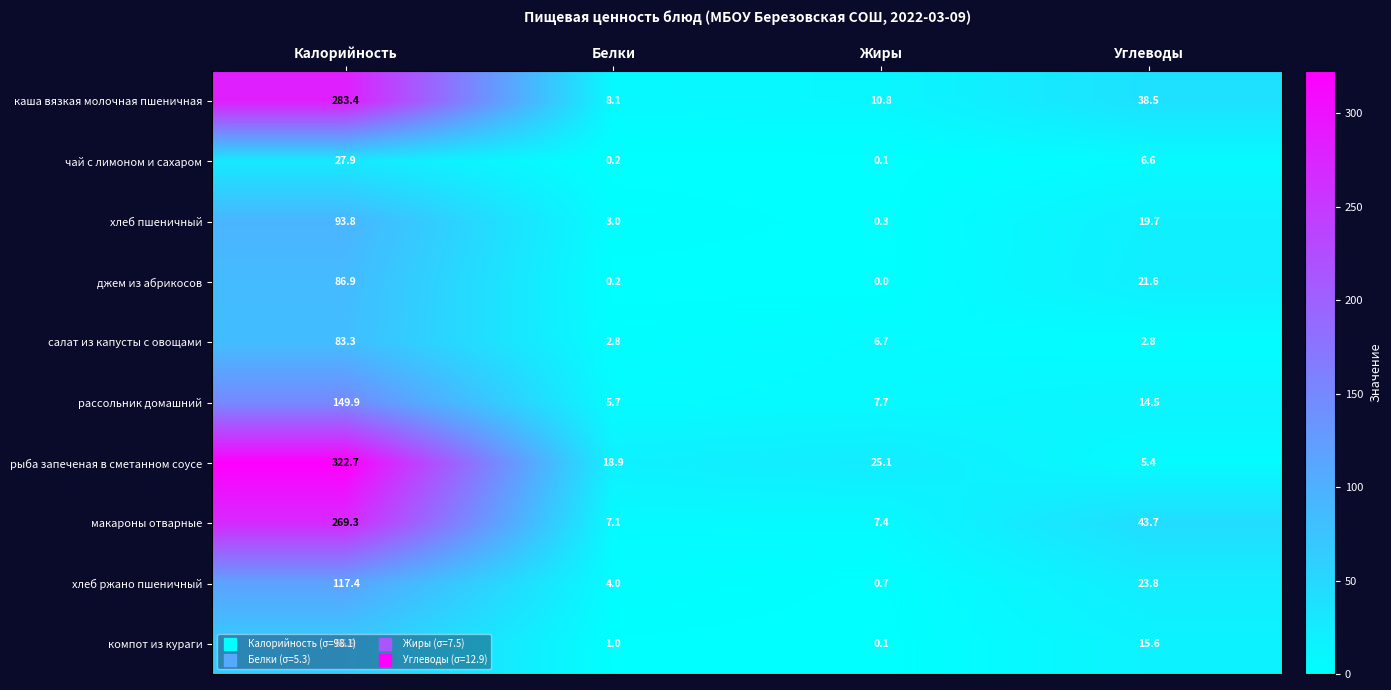

Where does the салат из капусты с овощами series first go above 6?

Калорийность